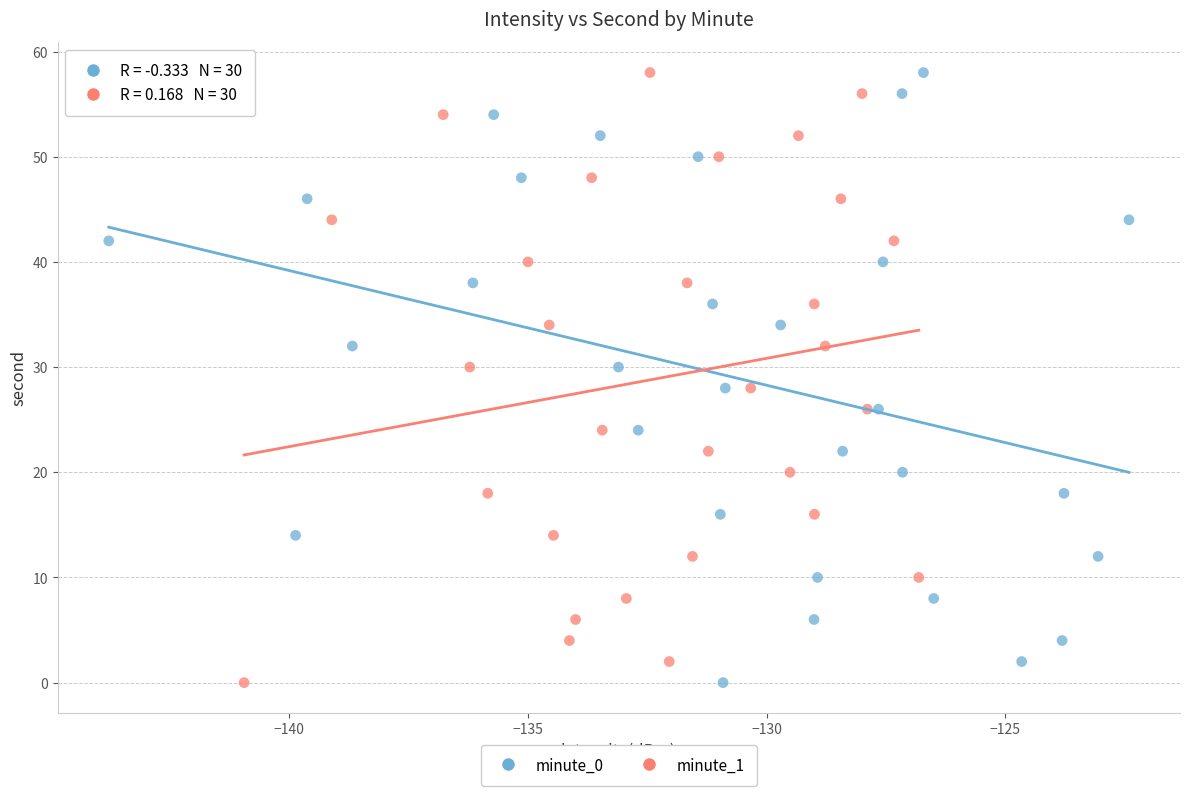

What are all the series names shown in the legend?

minute_0, minute_1